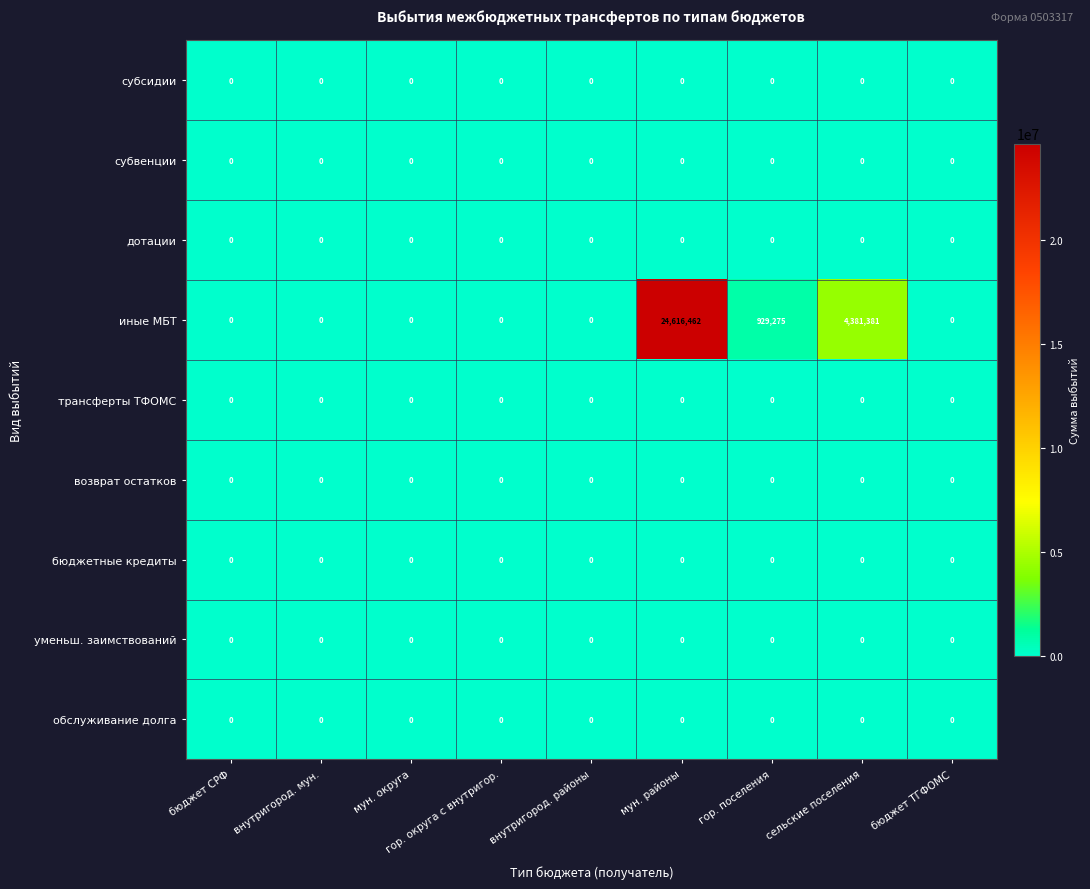

What is the maximum value shown in the chart?

24616462